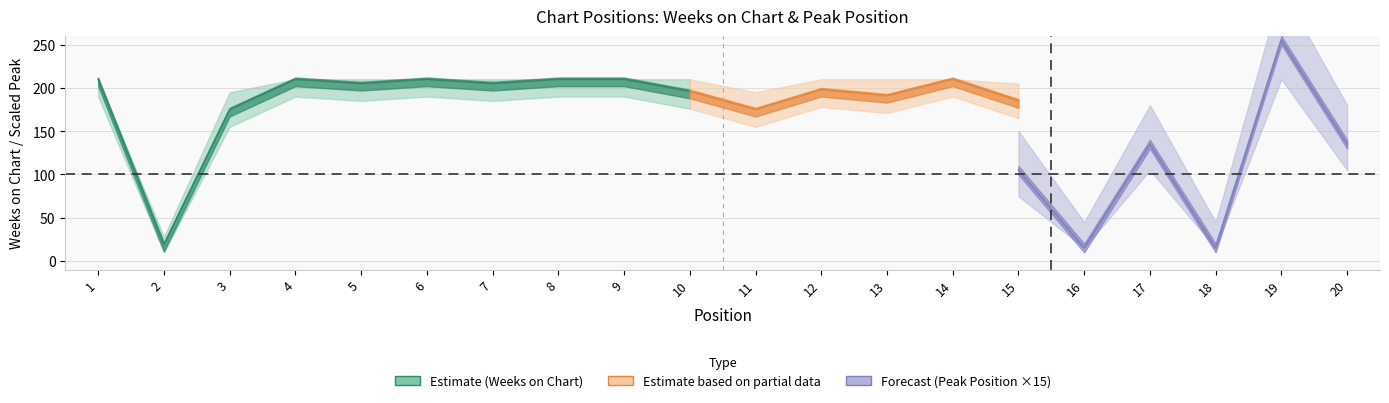

Between 4 and 15, which series saw the biggest shift?

Weeks on Chart